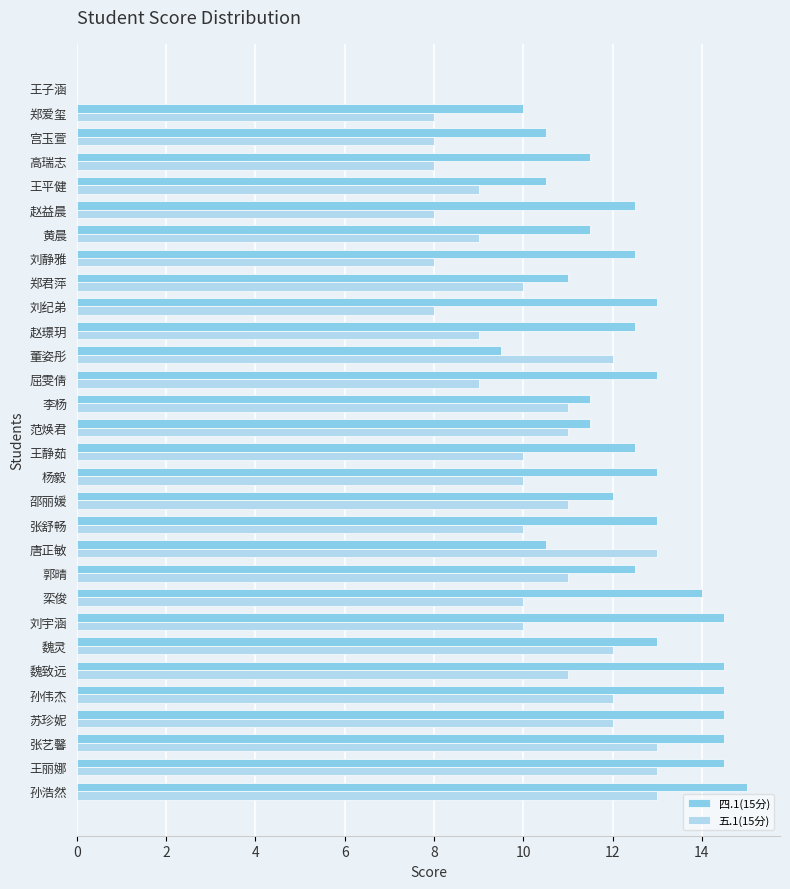

Is it true that 四.1(15分) equals 14.5 at 王丽娜?

True